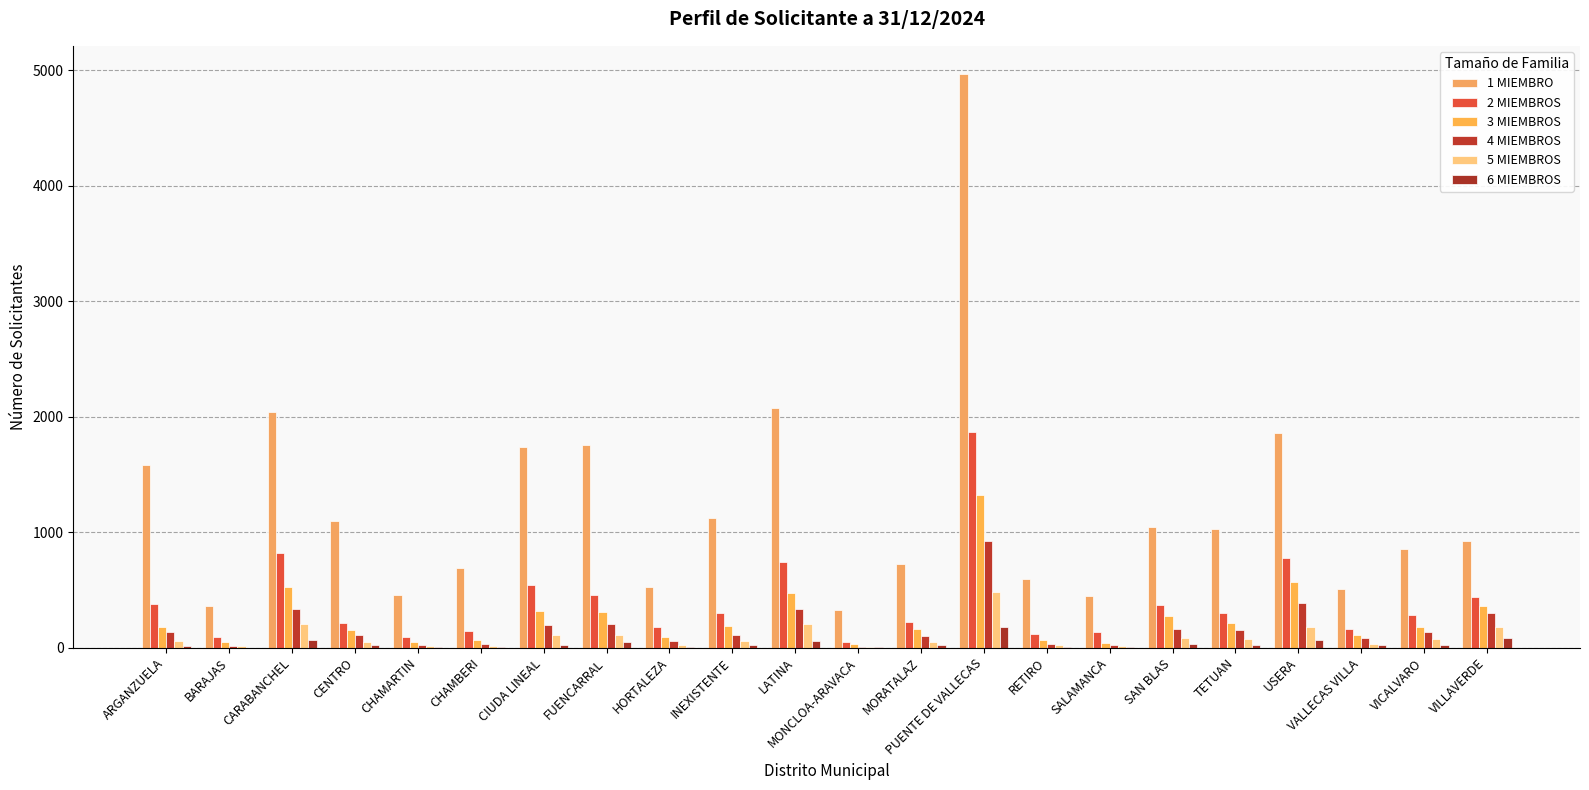

What is the maximum value for 5 MIEMBROS?

485